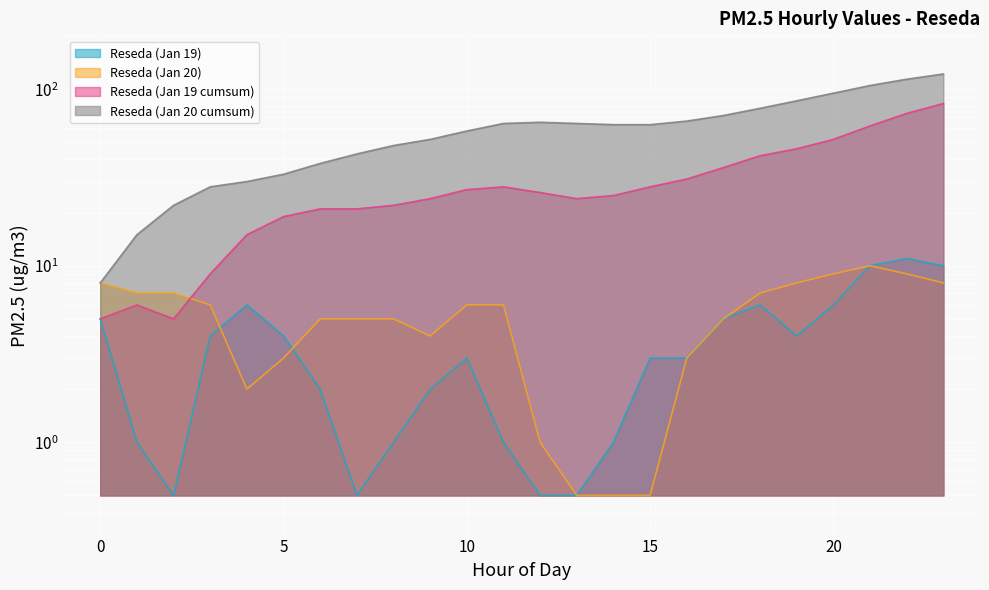

True or false: Reseda (Jan 19 cumsum) and Reseda (Jan 19) cross at least once.

False